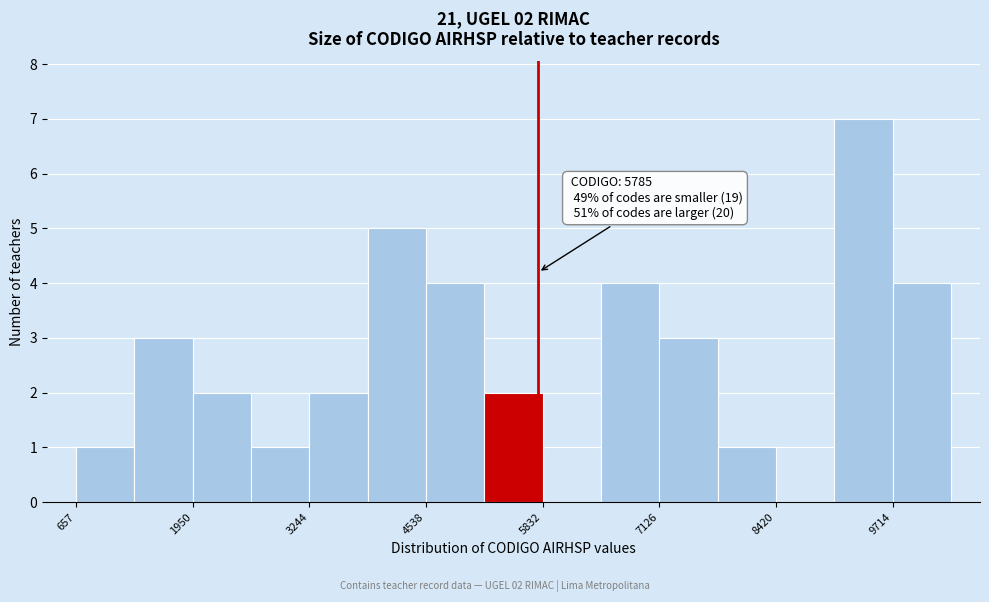

Around what value on the x-axis is the tallest bar? Give the approximate position of its centre, as read against the axis.

9400